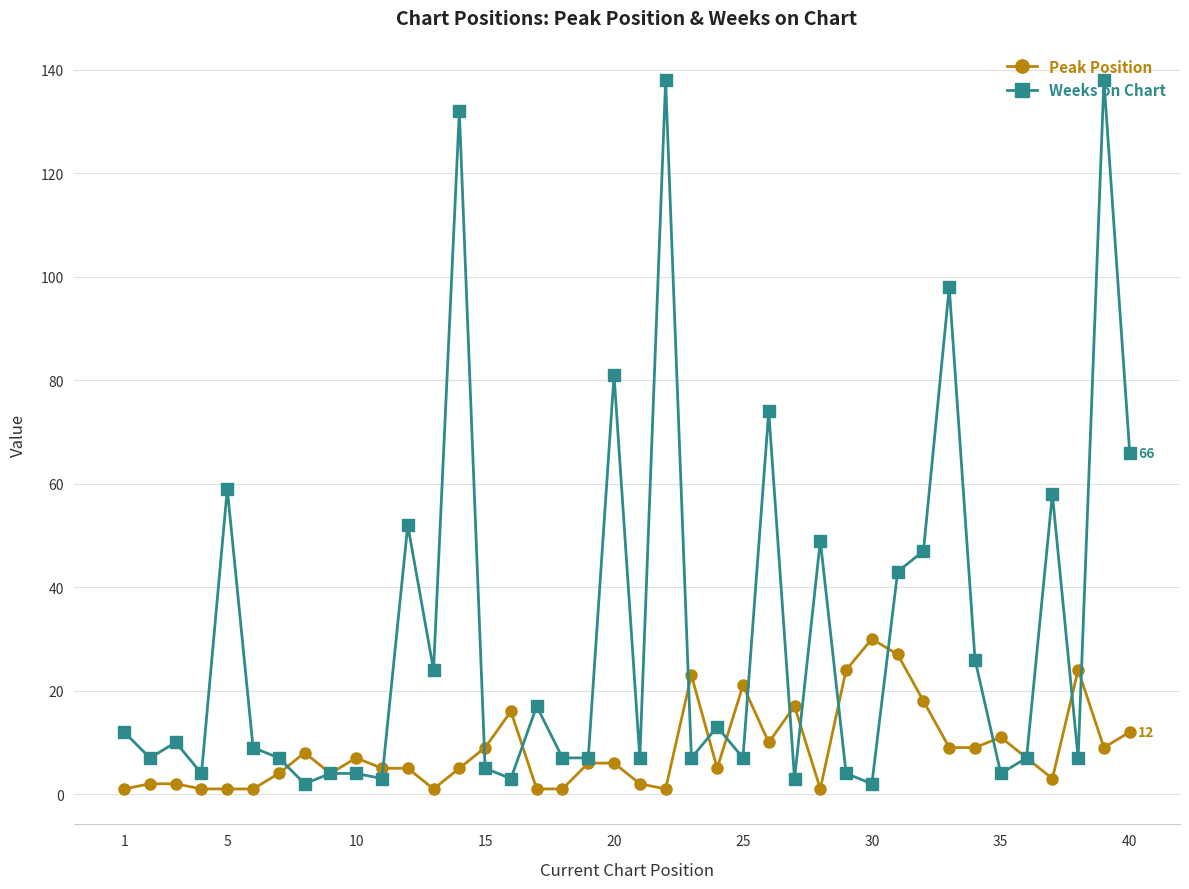

Rank the series by their maximum value, from highest to lowest.

Weeks on Chart, Peak Position